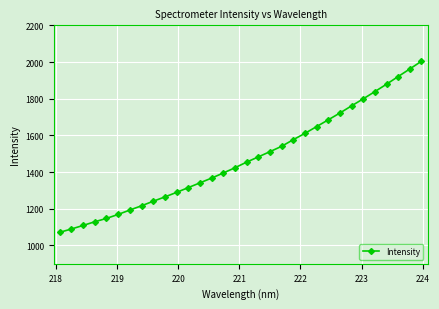

Count the number of data series in this chart.

1